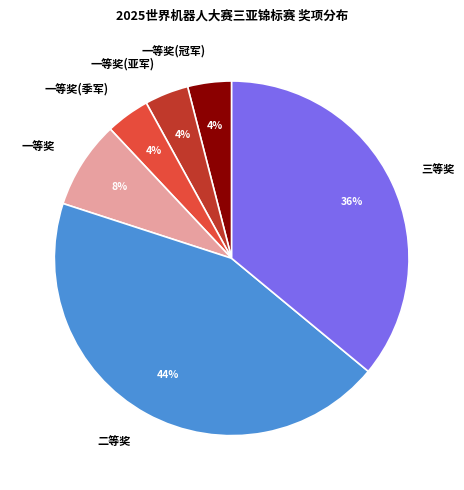

To the nearest percent, what percentage of the pie is 一等奖(亚军)?

4%